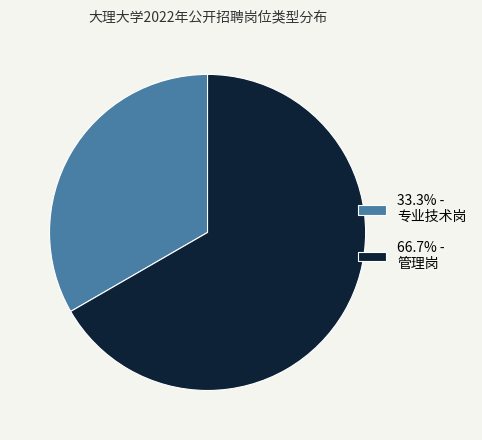

Approximately how many times larger is the value at 66.7% - 管理岗 compared to 33.3% - 专业技术岗?

2.0